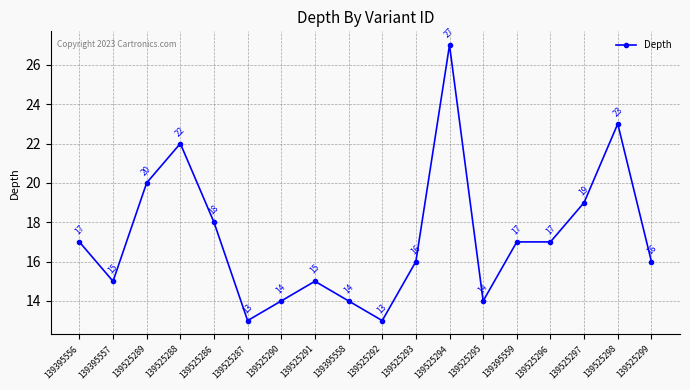

The chart shows a value of 4 at 139525293. True or false?

False